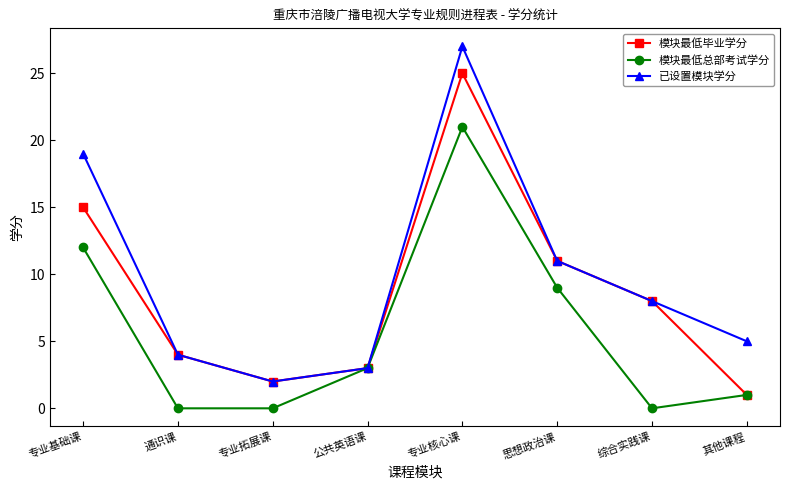

Which series changed the most between 专业拓展课 and 专业核心课?

已设置模块学分